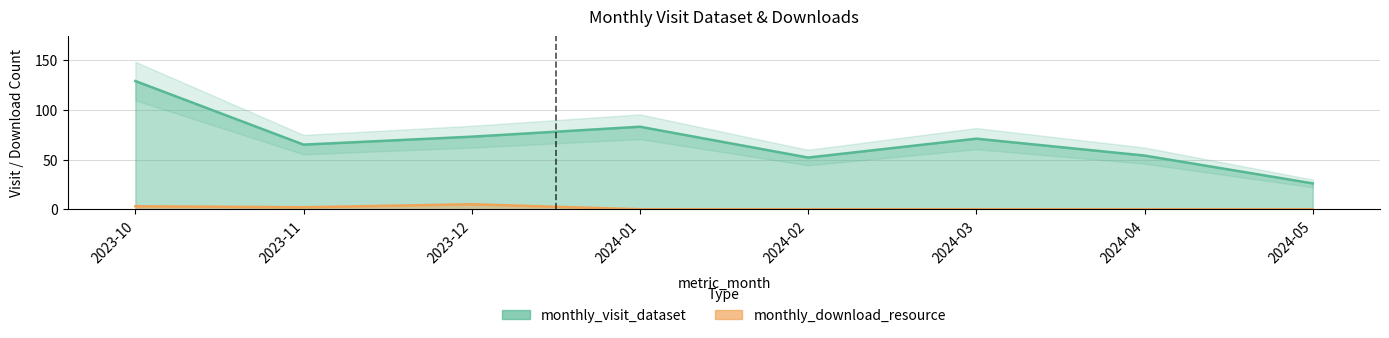

What is the sum of all monthly_download_resource values?

10